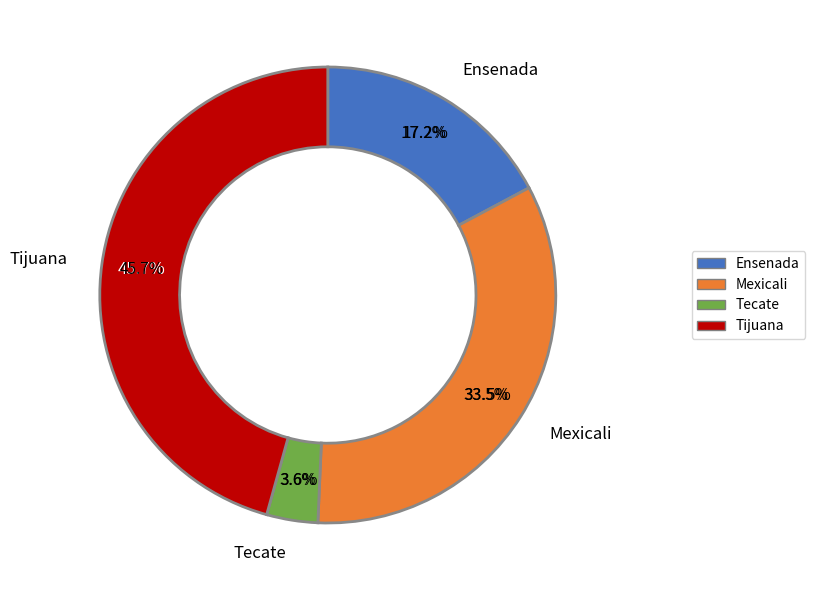

What percentage is the Mexicali slice, to the nearest percent?

33%